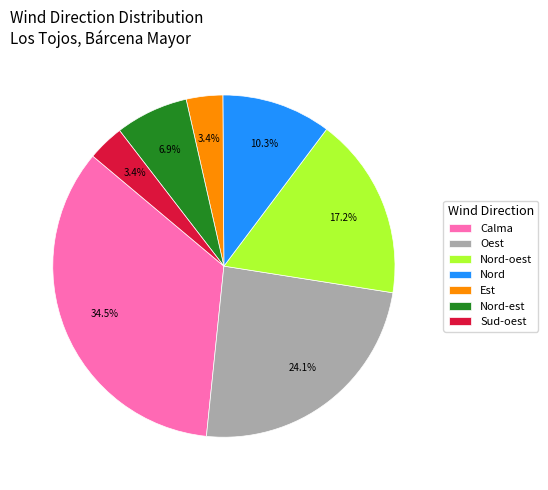

What is the ratio of the value at Oest to the value at Nord-oest?

1.4